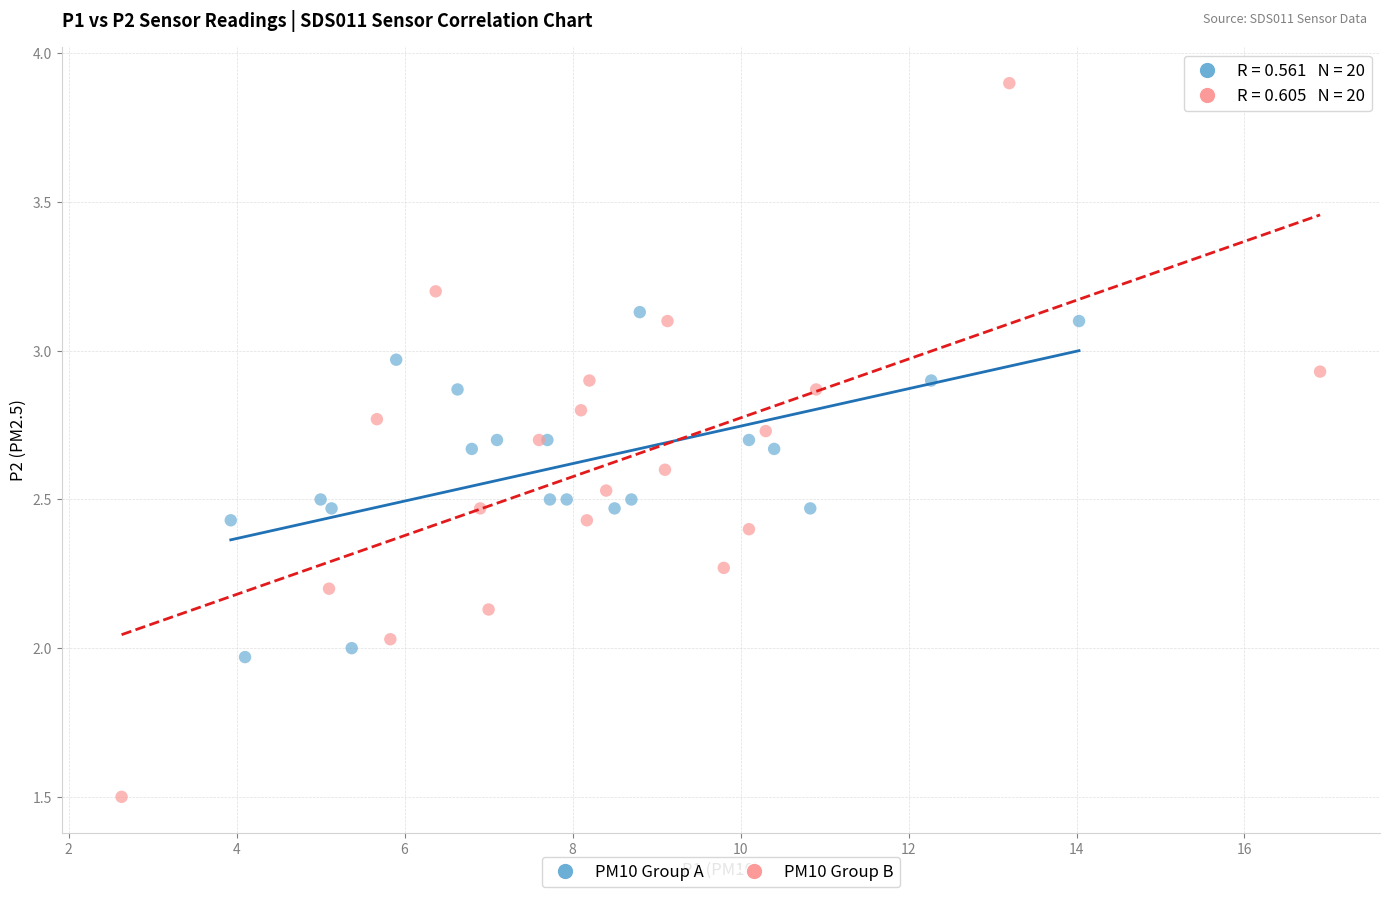

What are all the series names shown in the legend?

PM10 Group A, PM10 Group B